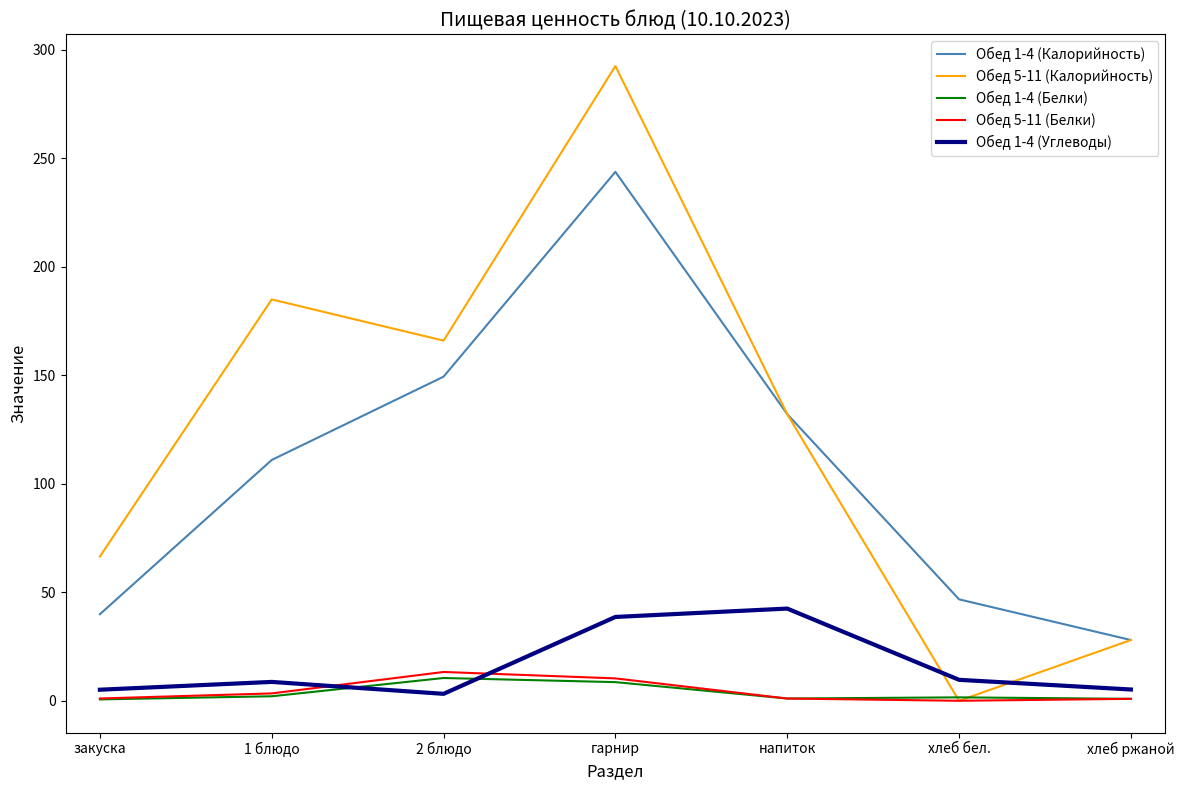

How many intersections are there between Обед 1-4 (Углеводы) and Обед 1-4 (Белки)?

2